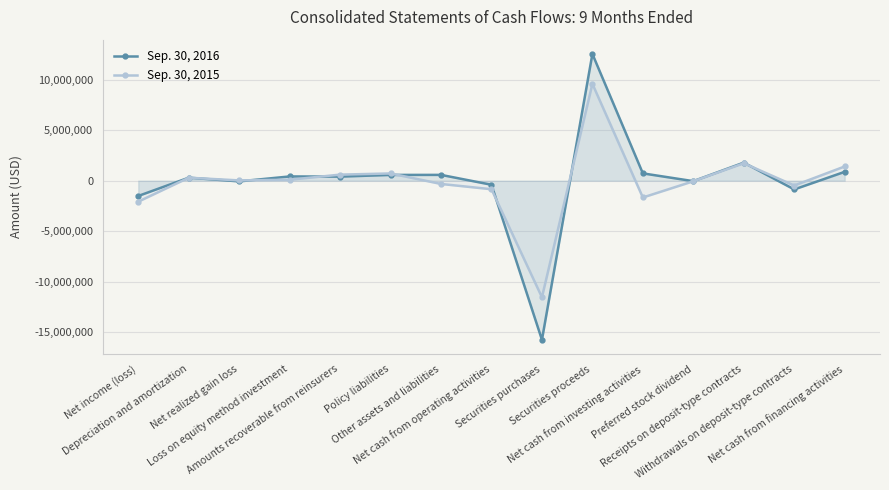

How many interior local peaks does the Sep. 30, 2016 series have?

5